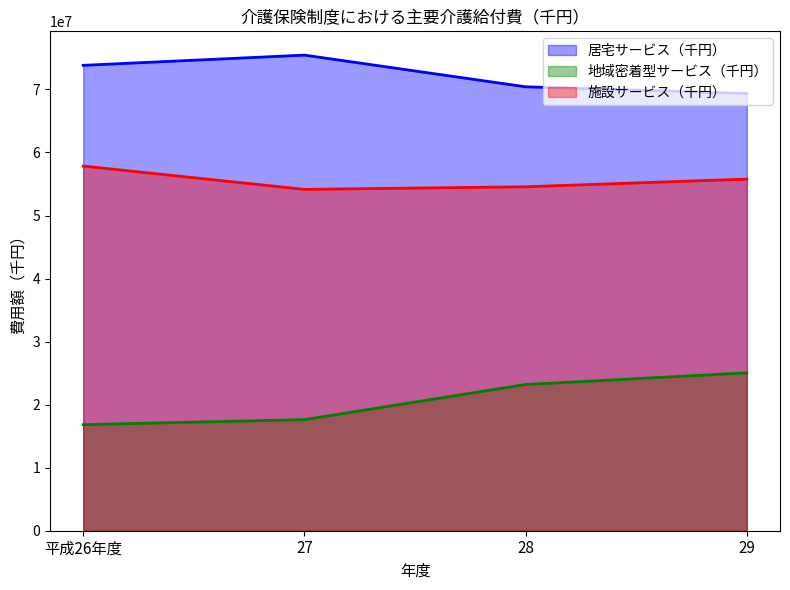

Reading left to right, transcribe all the data shown in this chart.

居宅サービス（千円）: 73821224	75442814	70416737	69359391
地域密着型サービス（千円）: 16825573	17621973	23194310	25046113
施設サービス（千円）: 57845785	54142852	54562228	55773167